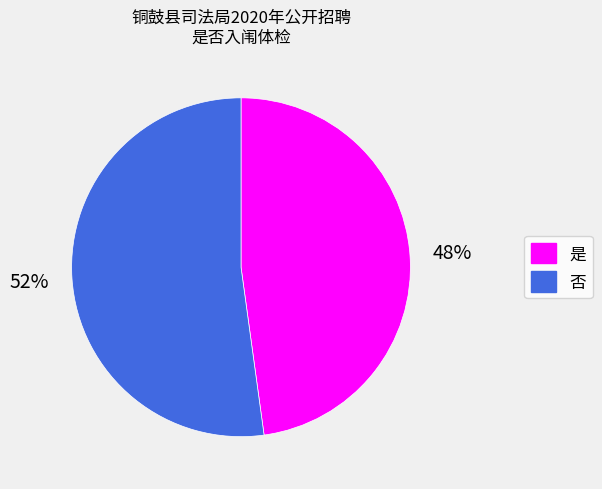

Is the sum of 否 and 是 greater than half?

Yes